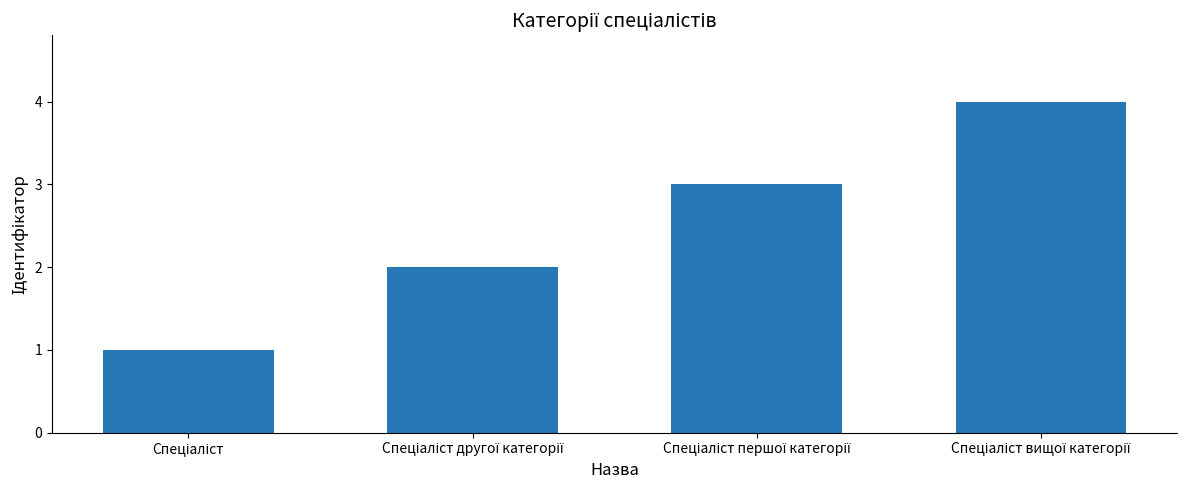

What is the sum of all values?

10